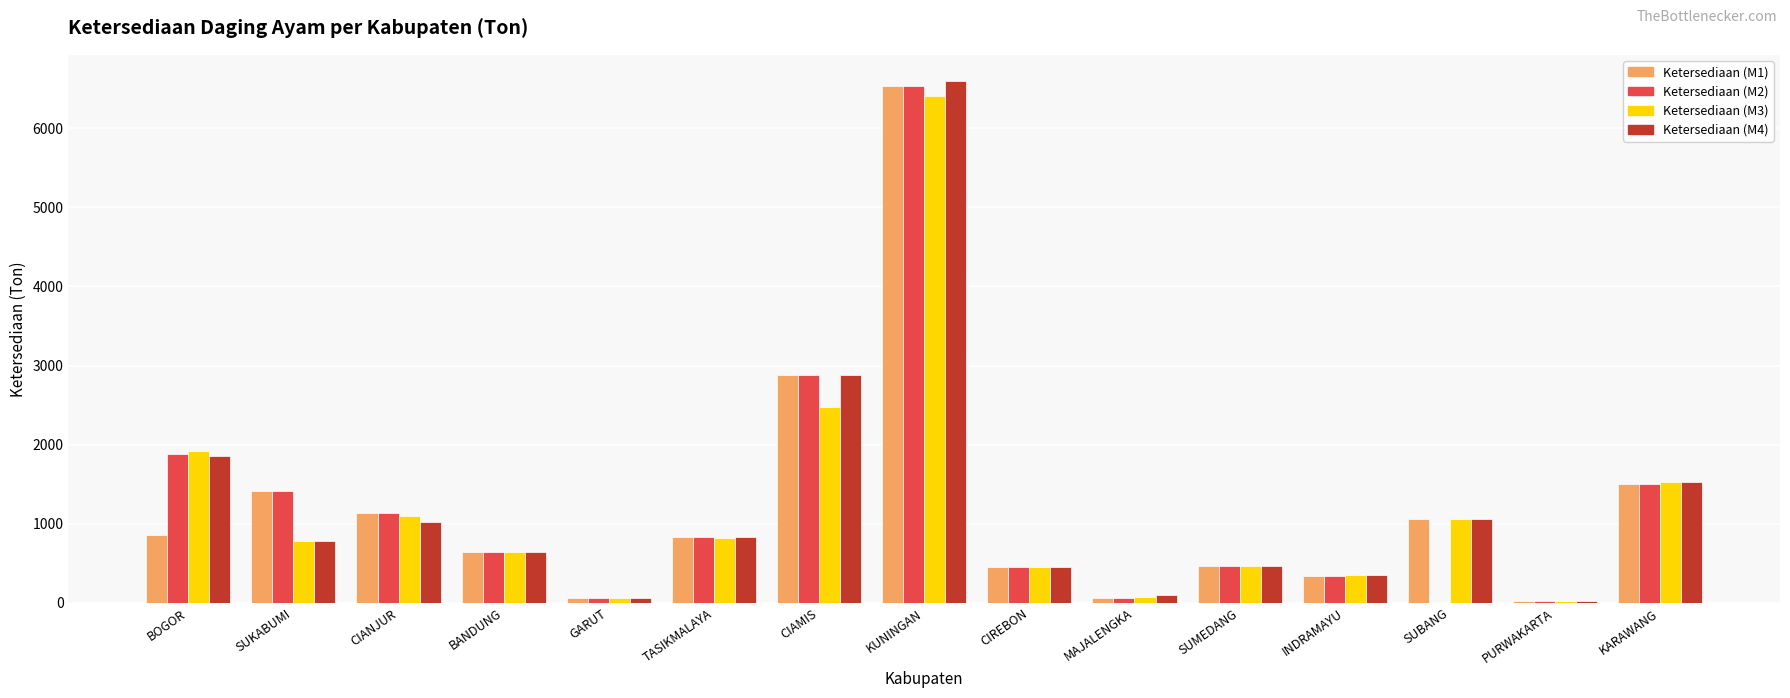

What is the sum of all Ketersediaan (M4) values?

18641.6